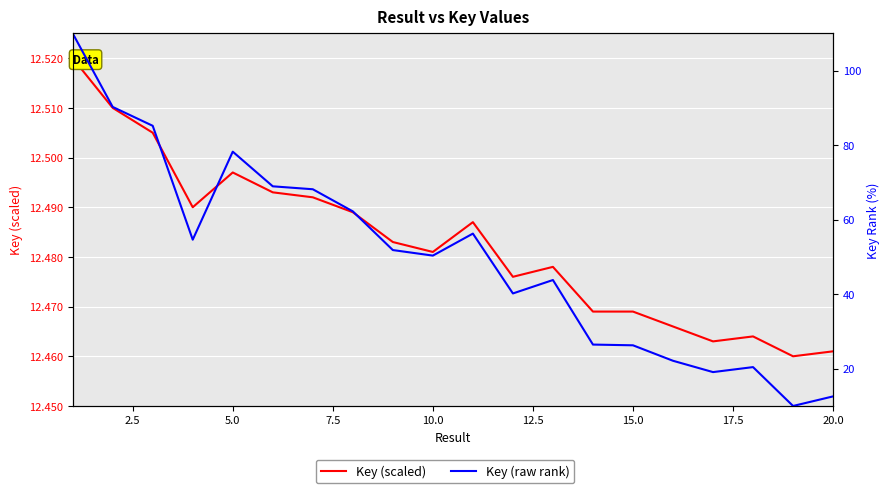

What position from the left is 12.5?

6